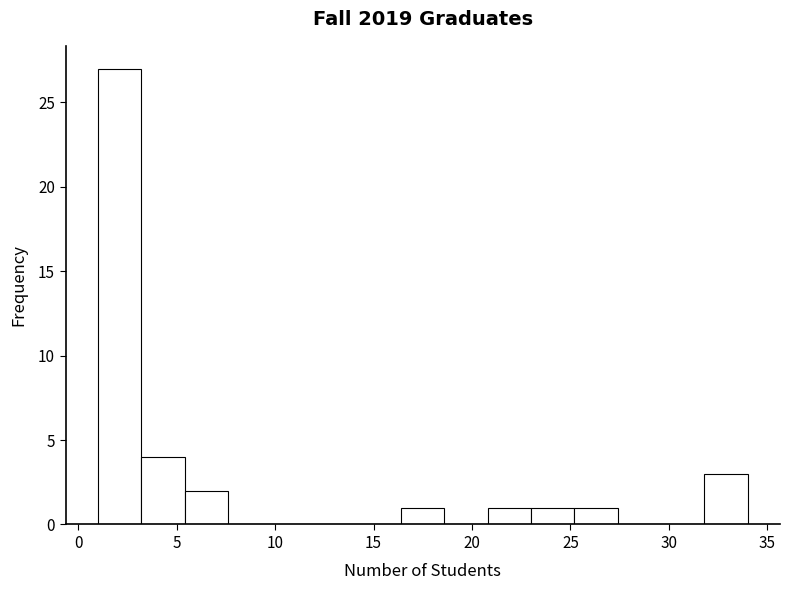

What is the height of the bar covering 1.0 to 3.2 on the x-axis? Neither the bar edges nor the heights are printed on the chart, so give them approximately, as read against the axes.

27